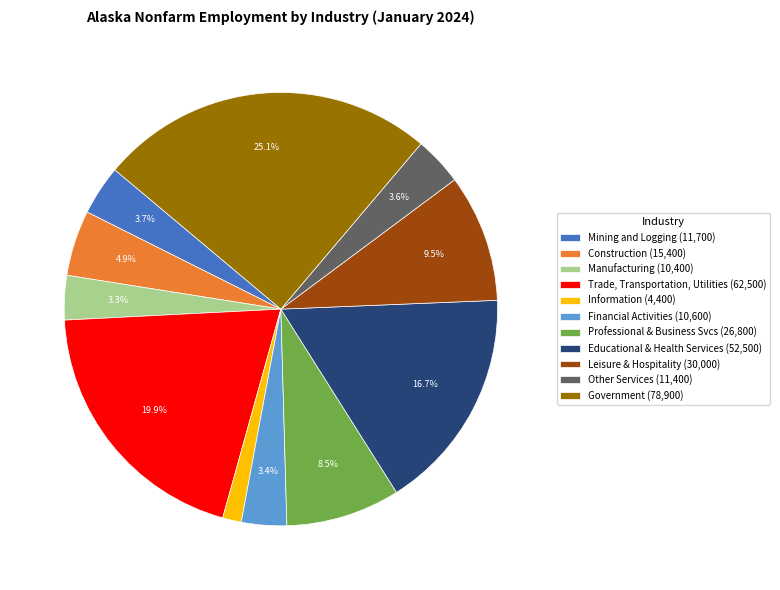

To the nearest percent, what percentage of the pie is Construction?

5%